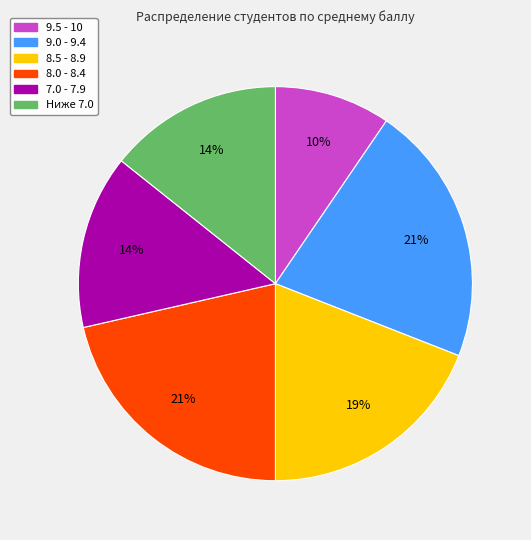

To the nearest percent, what is the average slice percentage?

17%